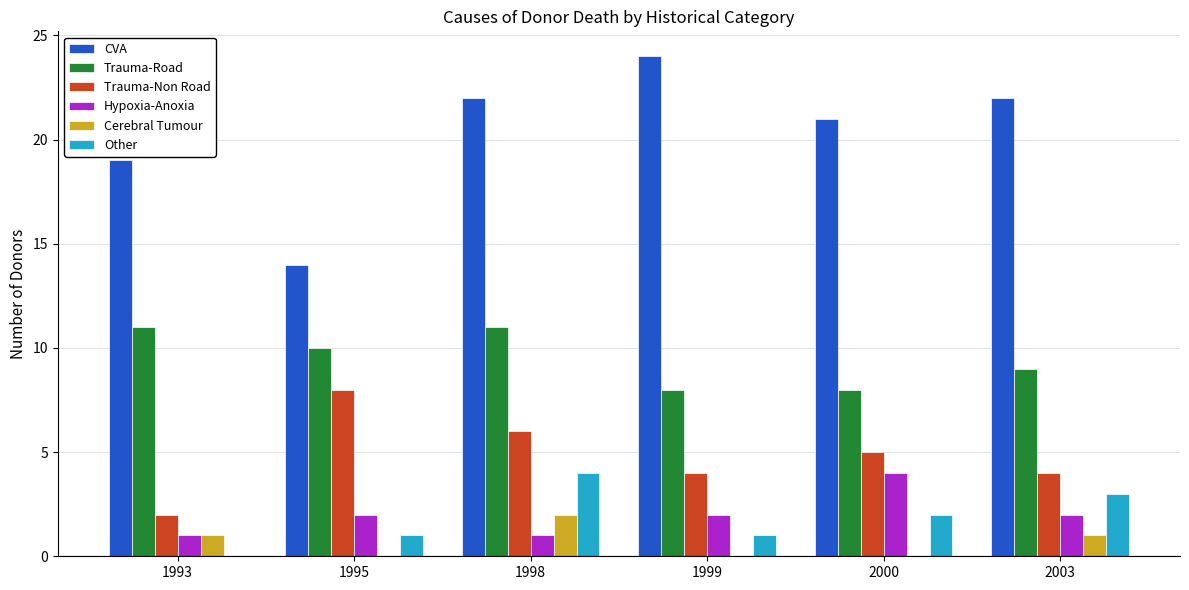

The Other series shows 2 at 2000. True or false?

True